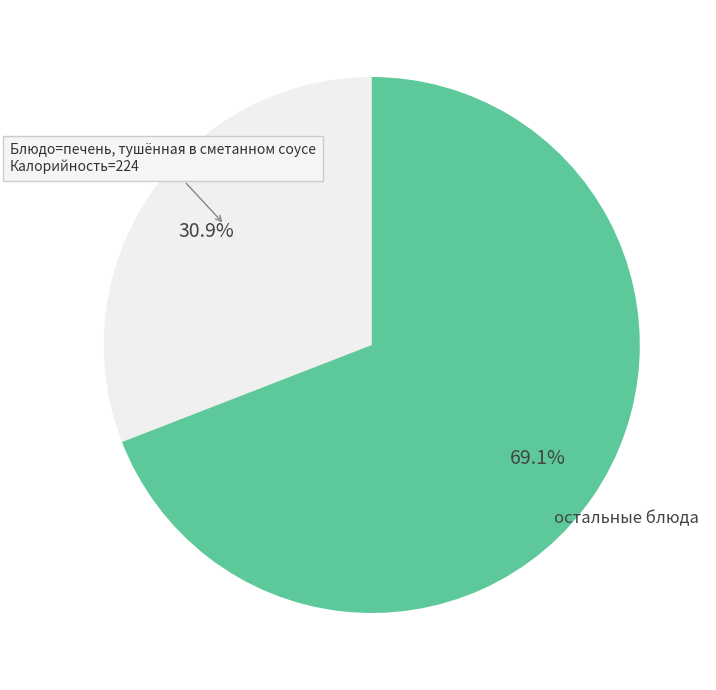

Does any single category account for the majority?

Yes